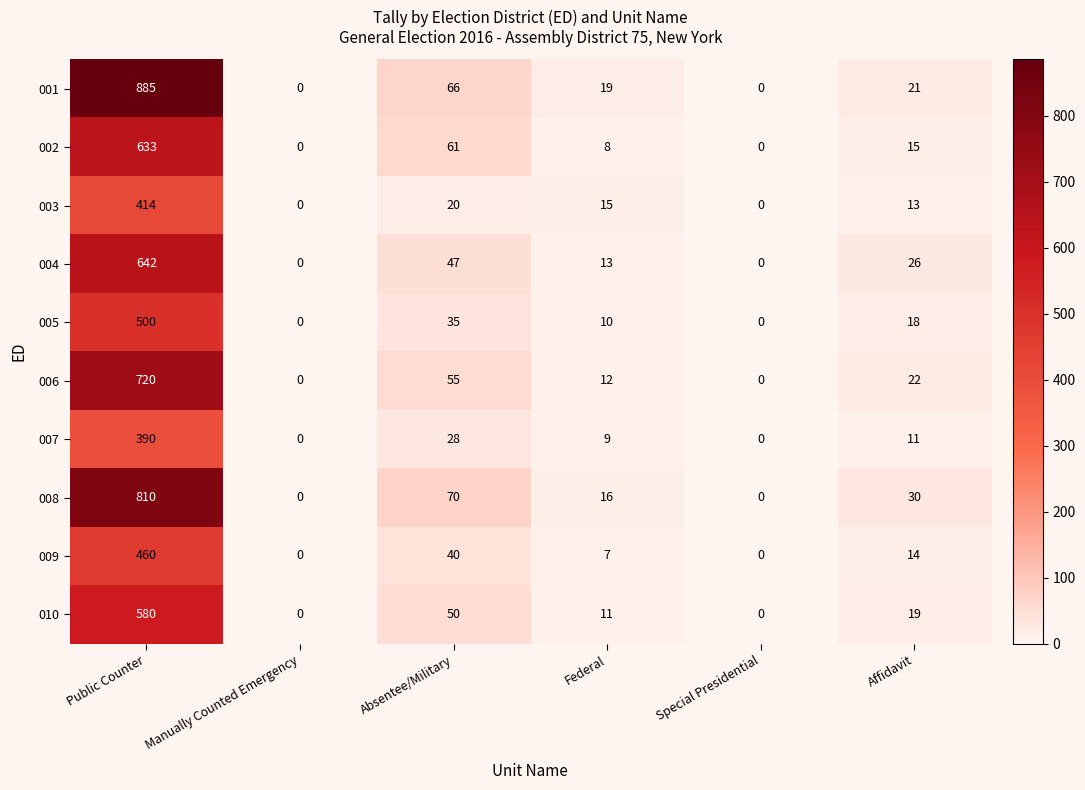

At Public Counter, list the series in order from smallest to largest.

007, 003, 009, 005, 010, 002, 004, 006, 008, 001